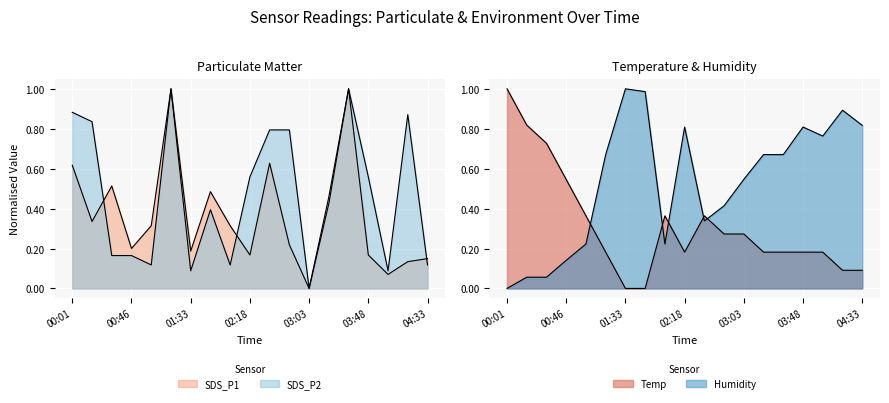

Is it true that Humidity equals 0.7 at 01:18?

True